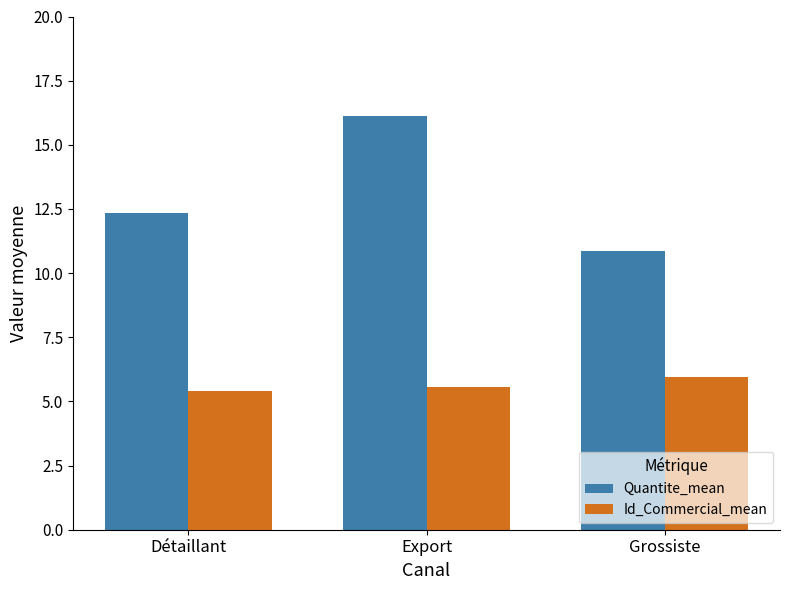

At how many categories does at least one series exceed 13?

1